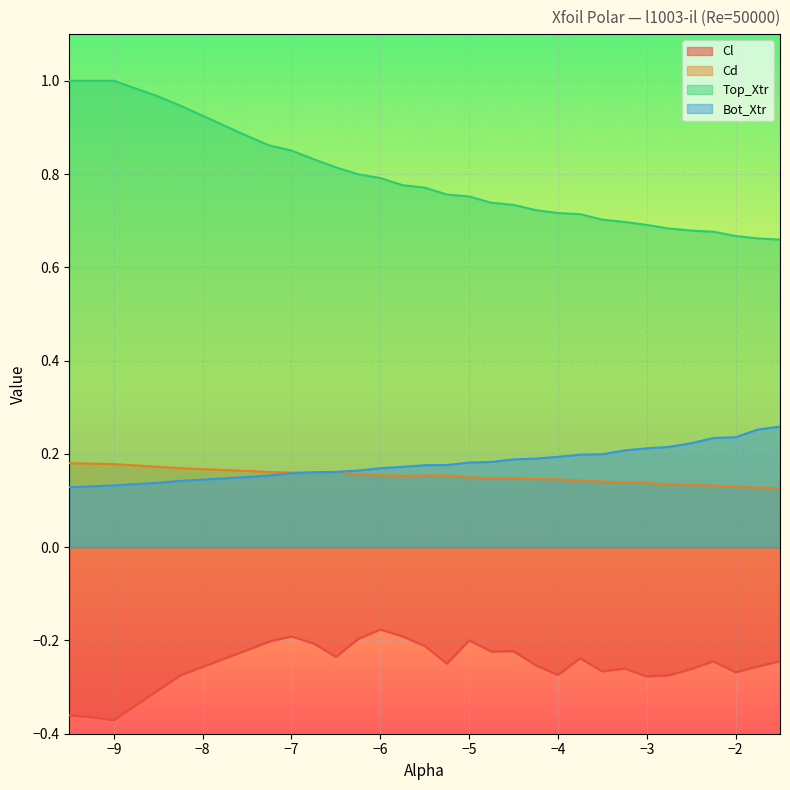

Which series changed the most between -7.0 and -2.25?

Top_Xtr